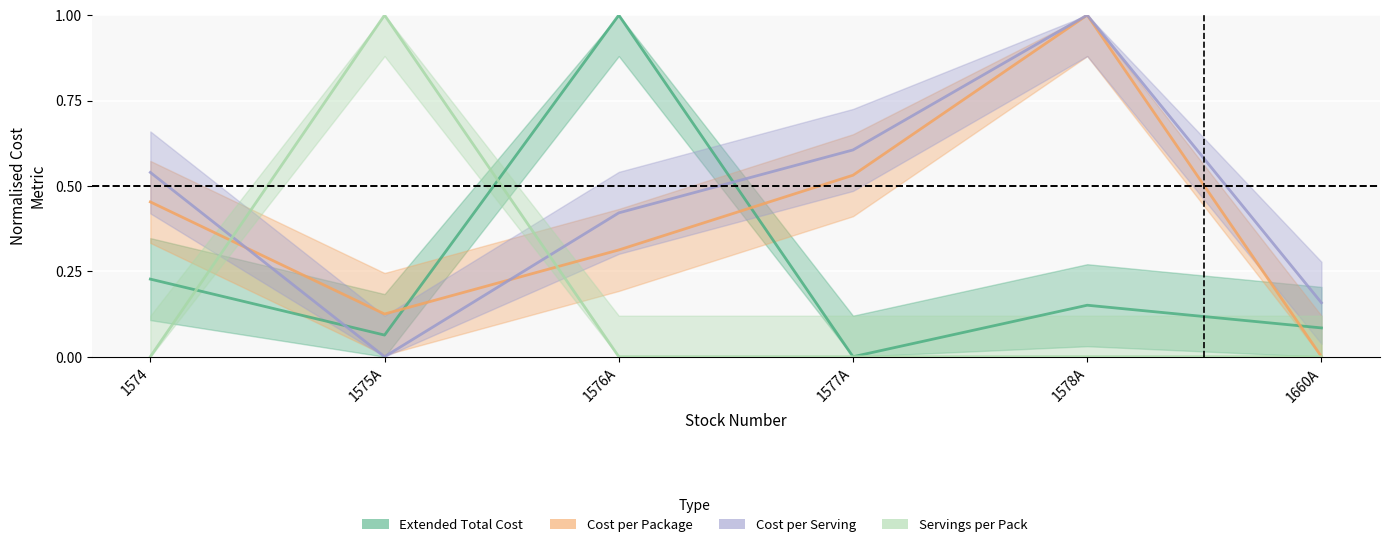

What is the sum of all Extended Total Cost values?

1.5